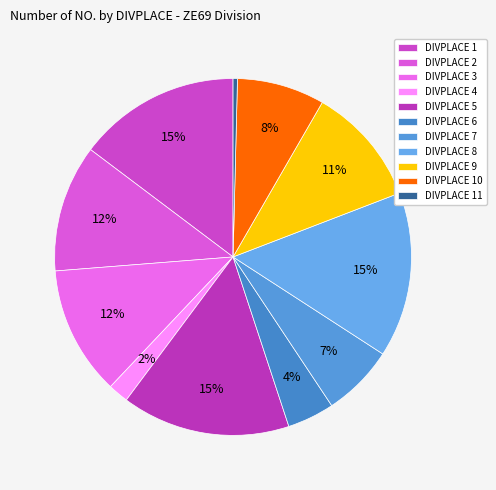

How many slices are in this pie chart?

11